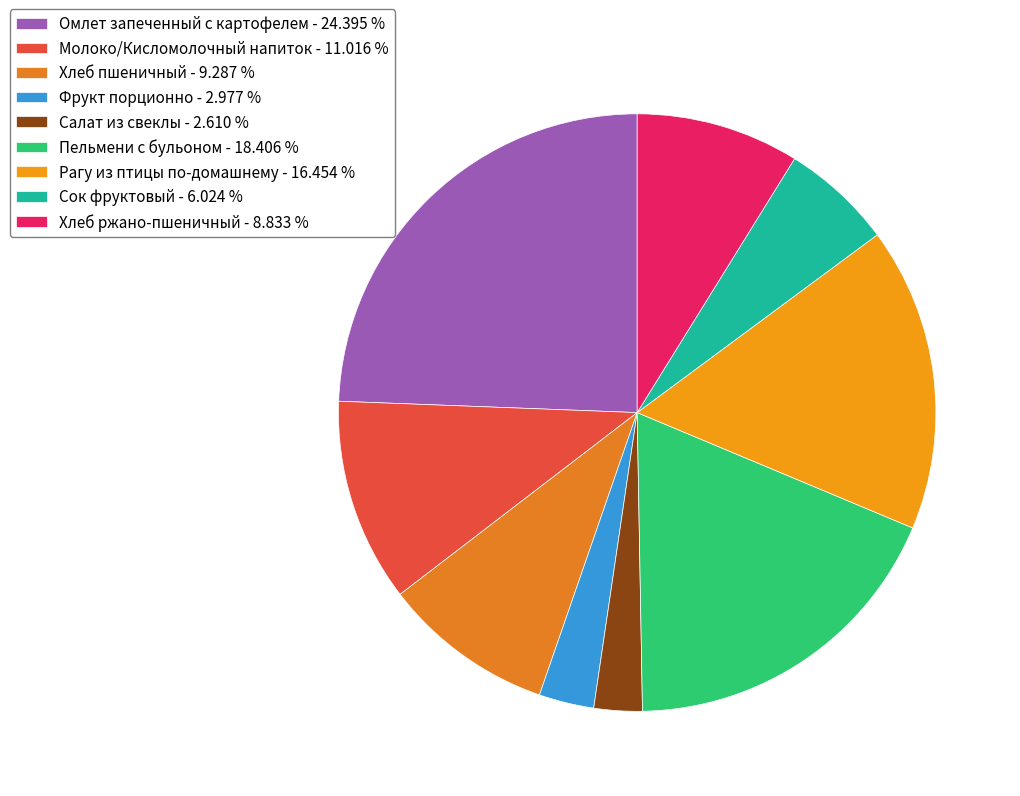

Approximately how many times larger is the value at Фрукт порционно compared to Пельмени с бульоном?

0.2